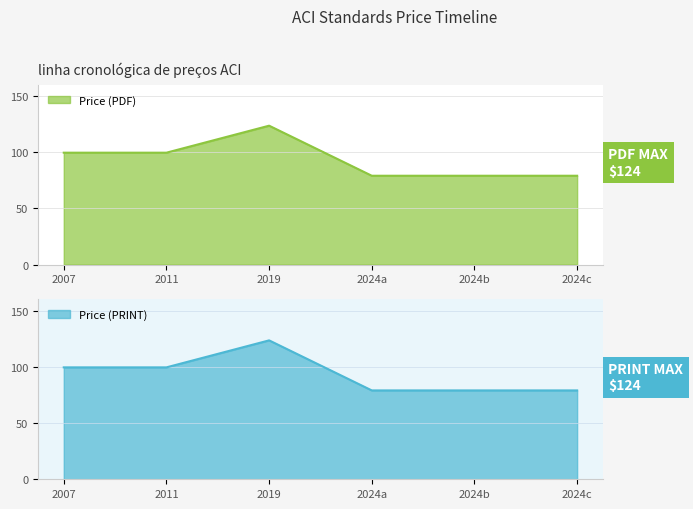

True or false: Price (PDF) and Price (PRINT) intersect in this chart.

False